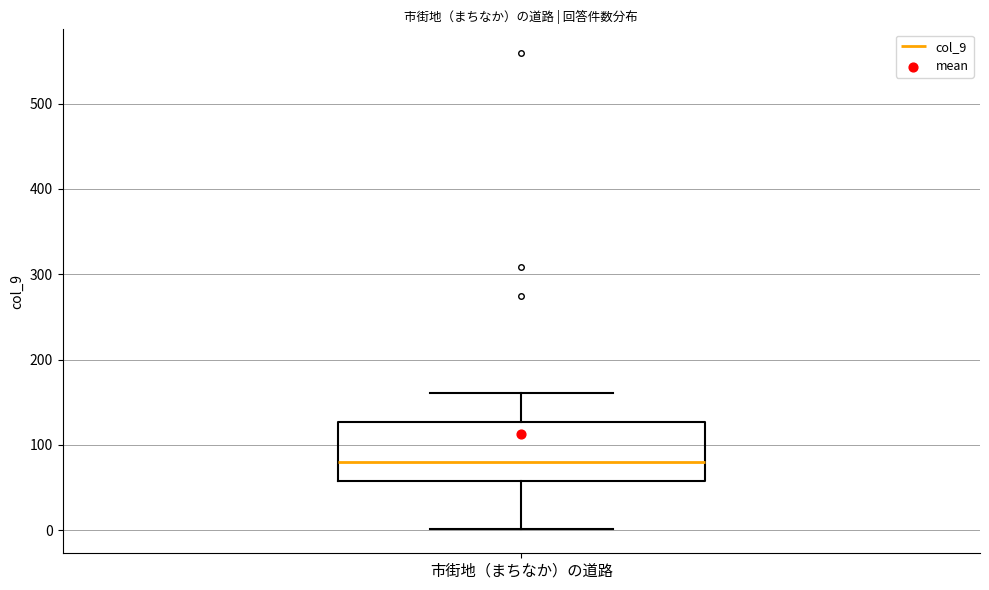

Transcribe this box plot: give where the median line is, the range the box spans, and where the two whiskers end, as read against the y-axis. The values are not printed on the chart, so give them approximately, as read against the axis.

median 80, box 60 to 130, whiskers 0 to 160